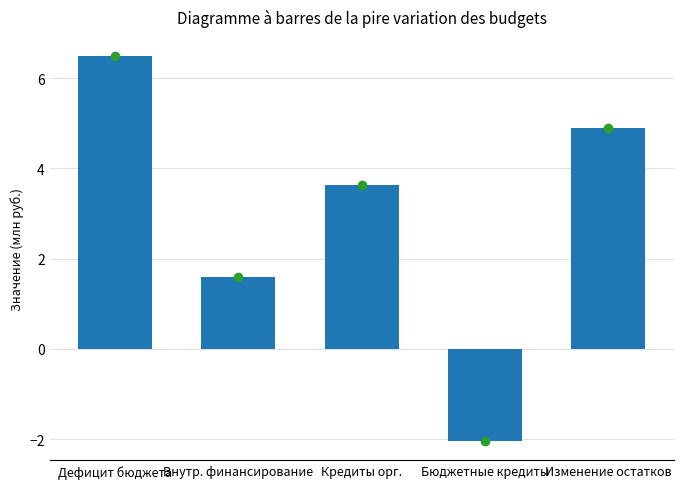

Between Кредиты орг. and Дефицит бюджета, which is larger?

Дефицит бюджета